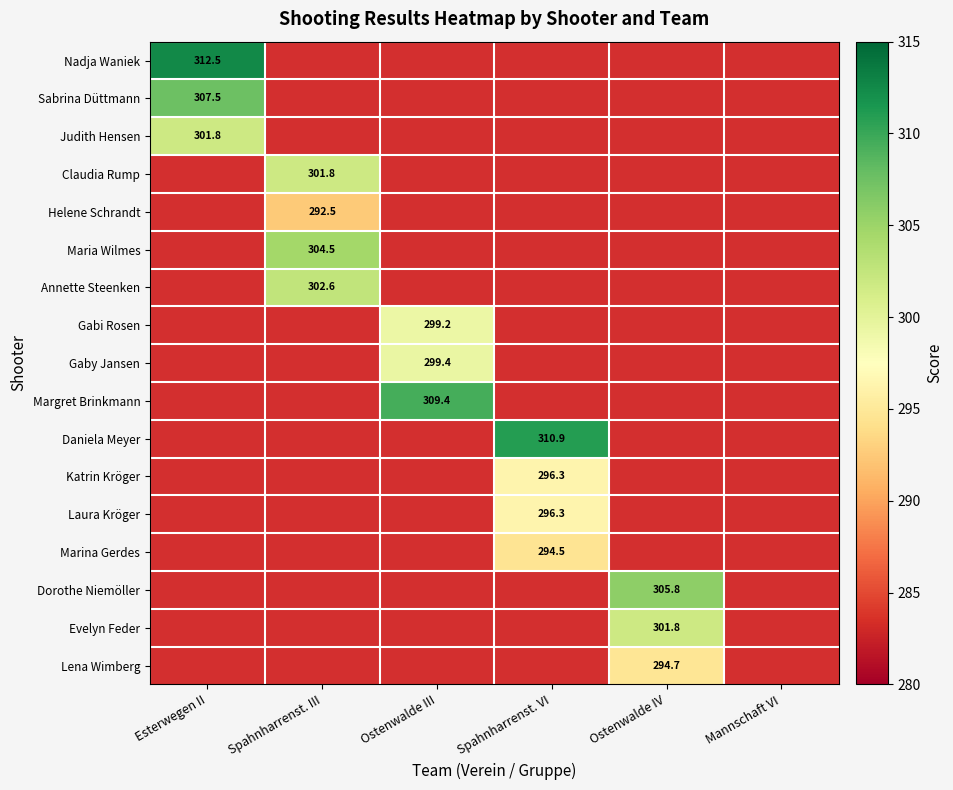

Is it true that Maria Wilmes equals 304.5 at Spahnharrenst. III?

True